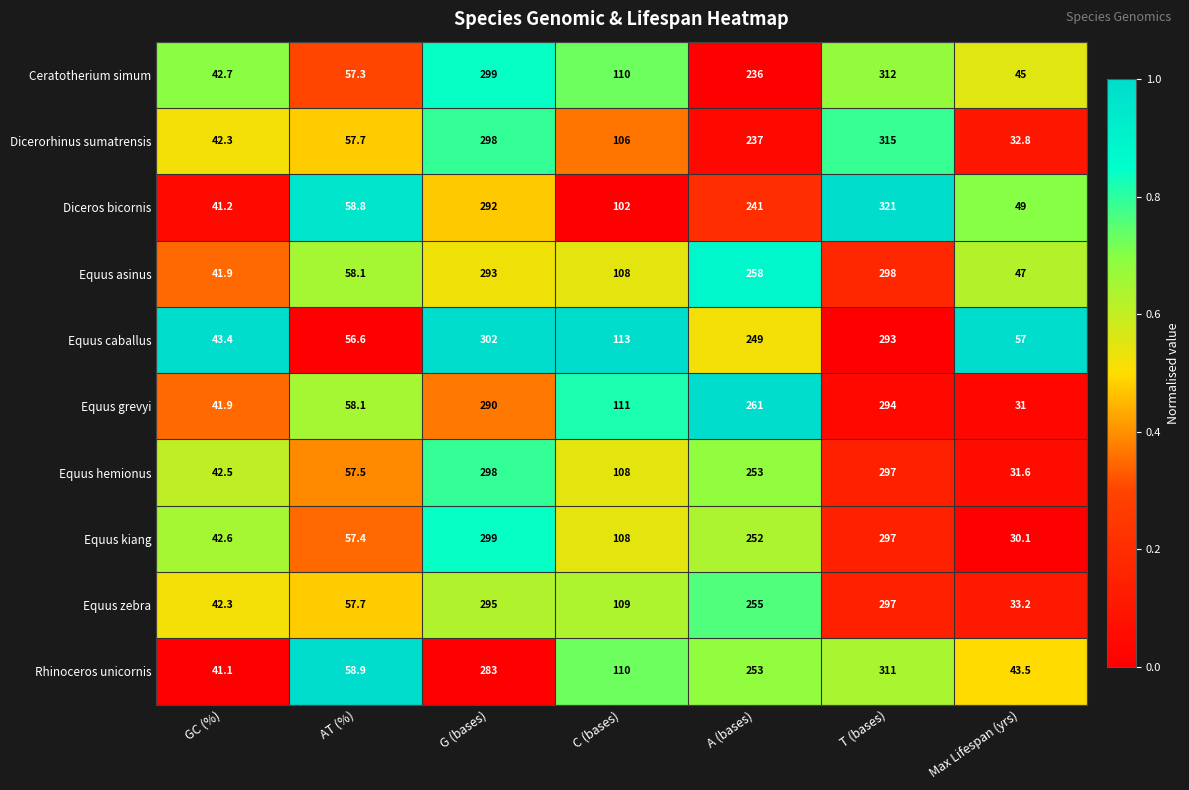

Is it true that Equus caballus equals 293.0 at T (bases)?

True